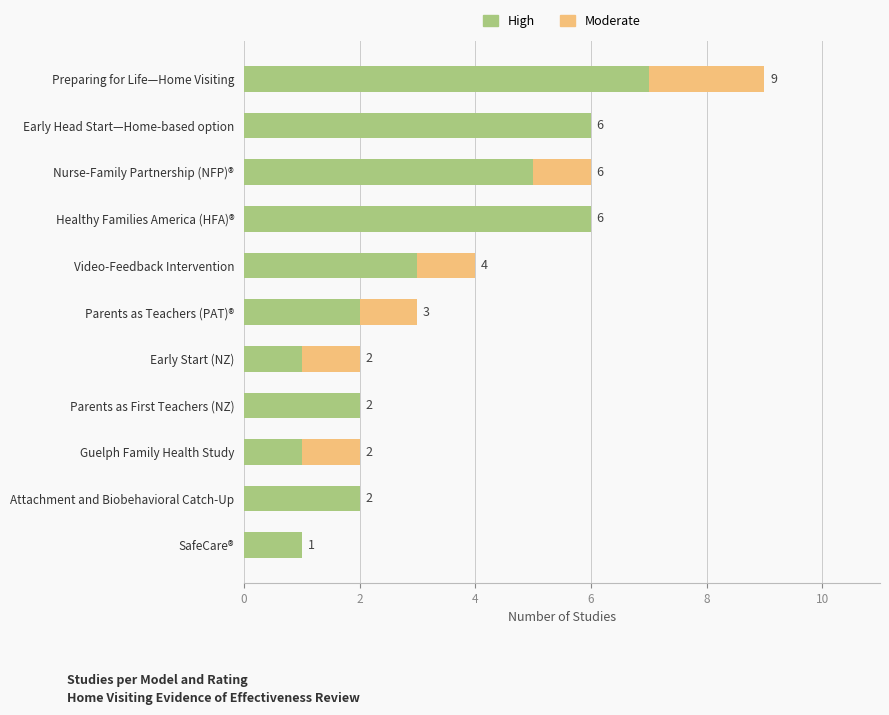

At which label does High reach its peak?

Preparing for Life—Home Visiting